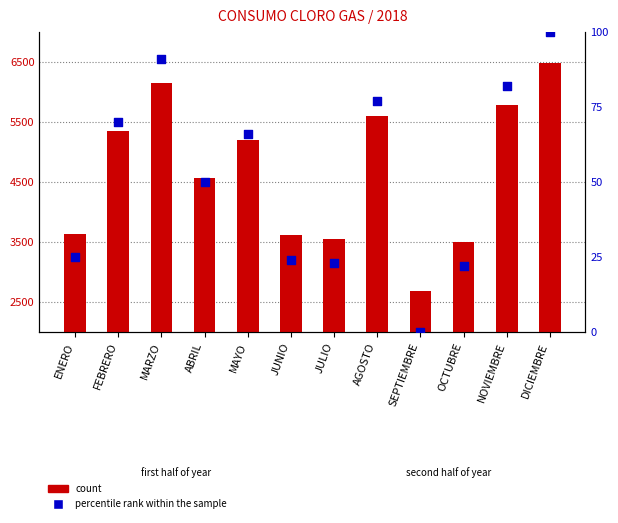

What are all the series names shown in the legend?

count, percentile rank within the sample